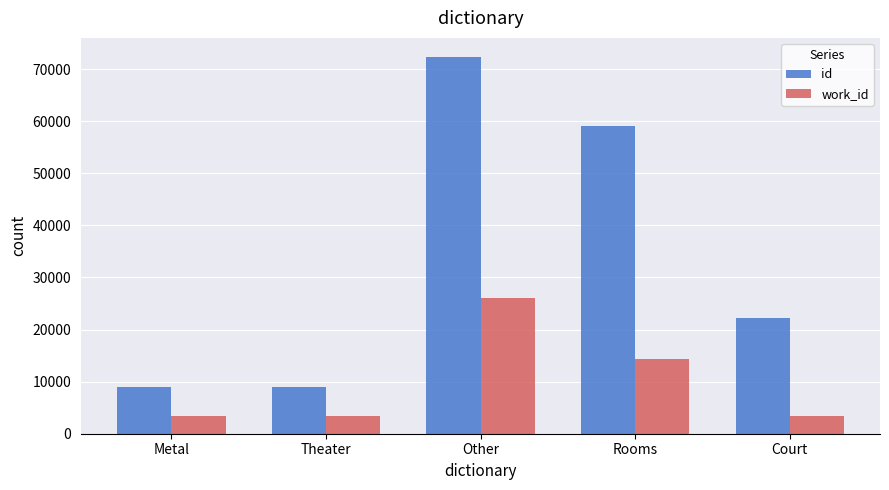

At which category is the sum across all series the highest?

Other